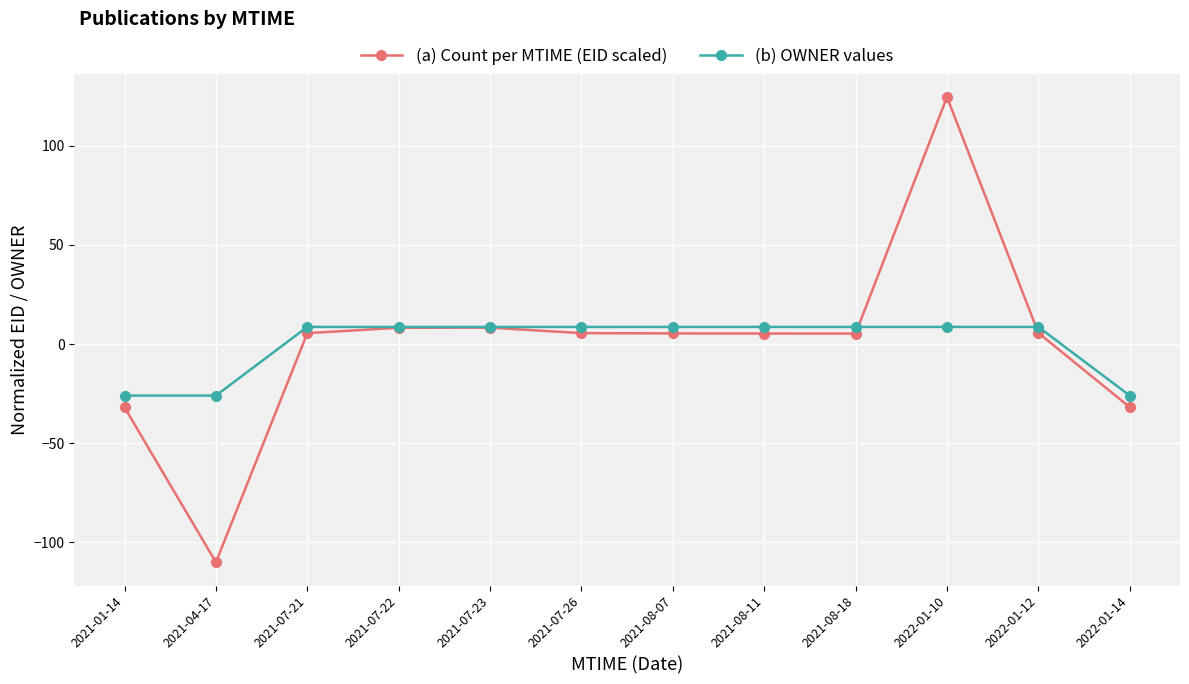

Does the chart display data point markers on the line(s)?

Yes